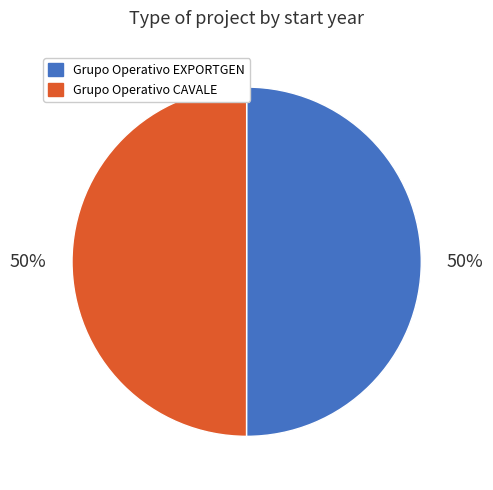

Do Grupo Operativo EXPORTGEN and Grupo Operativo CAVALE together represent more than half of the pie?

Yes